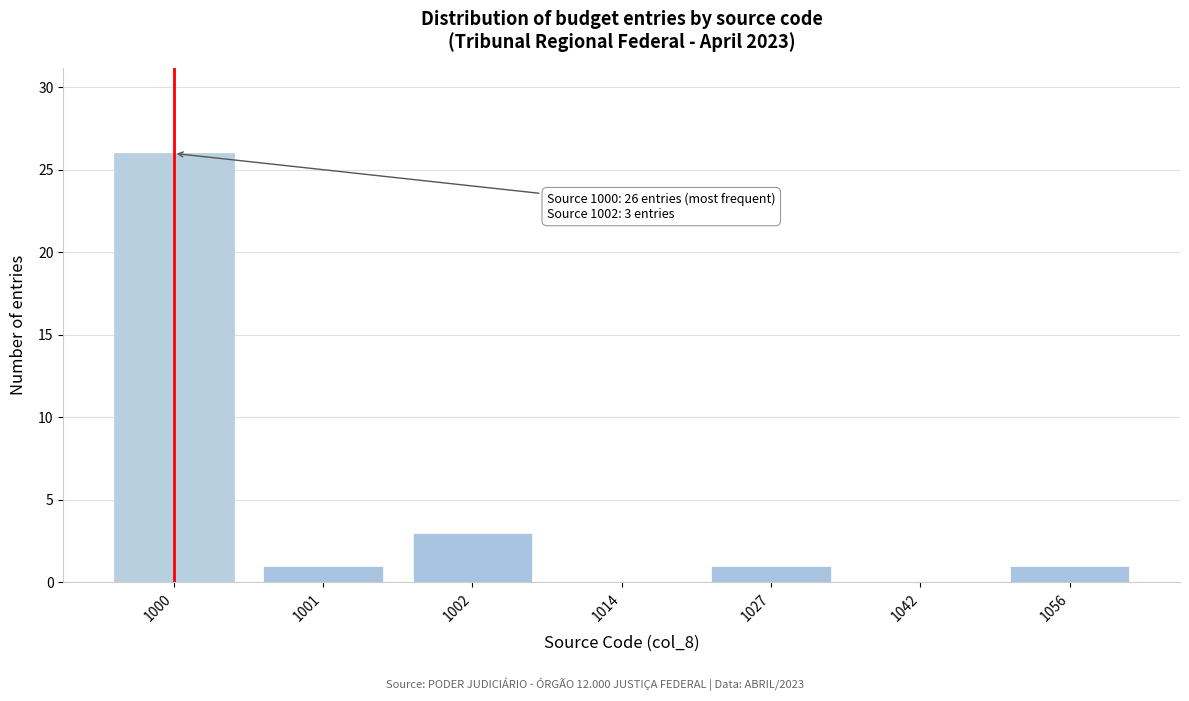

Reading left to right, transcribe all the data shown in this chart.

1000=26	1001=1	1002=3	1014=0	1027=1	1042=0	1056=1